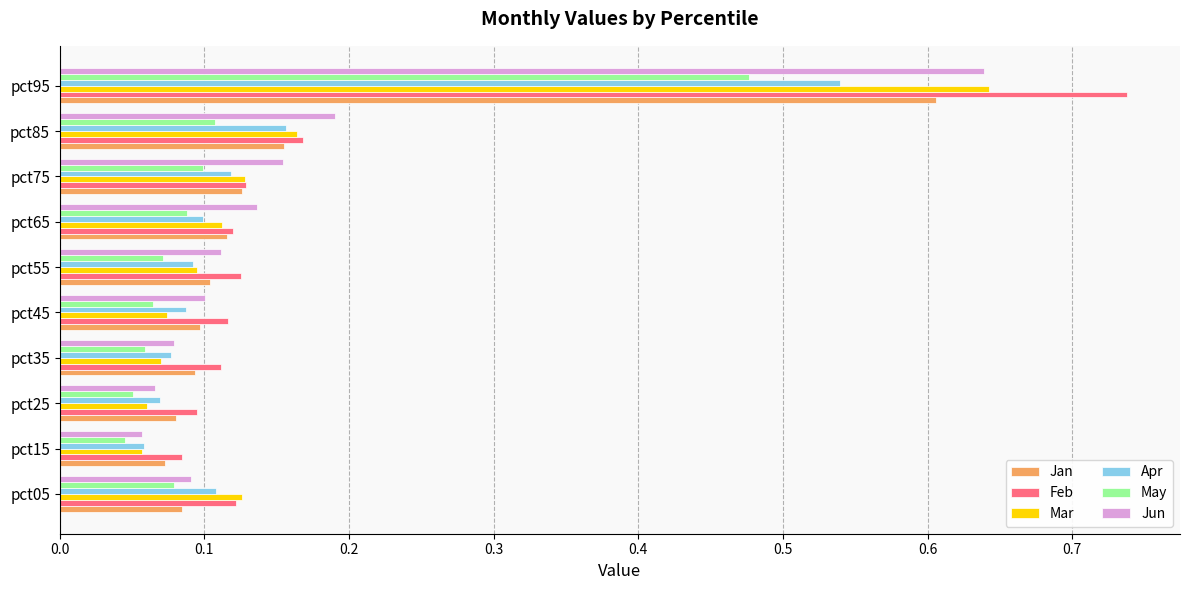

Which series has the widest spread of values?

Feb